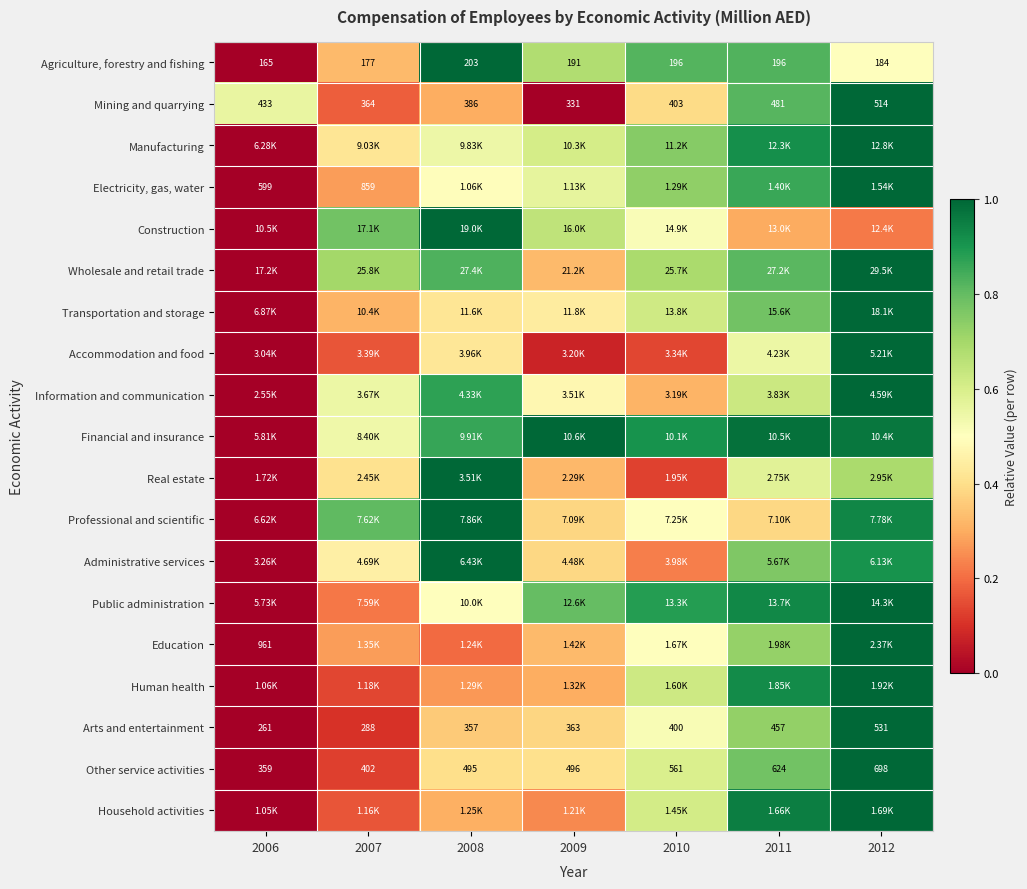

At which category is the sum across all series the highest?

2012